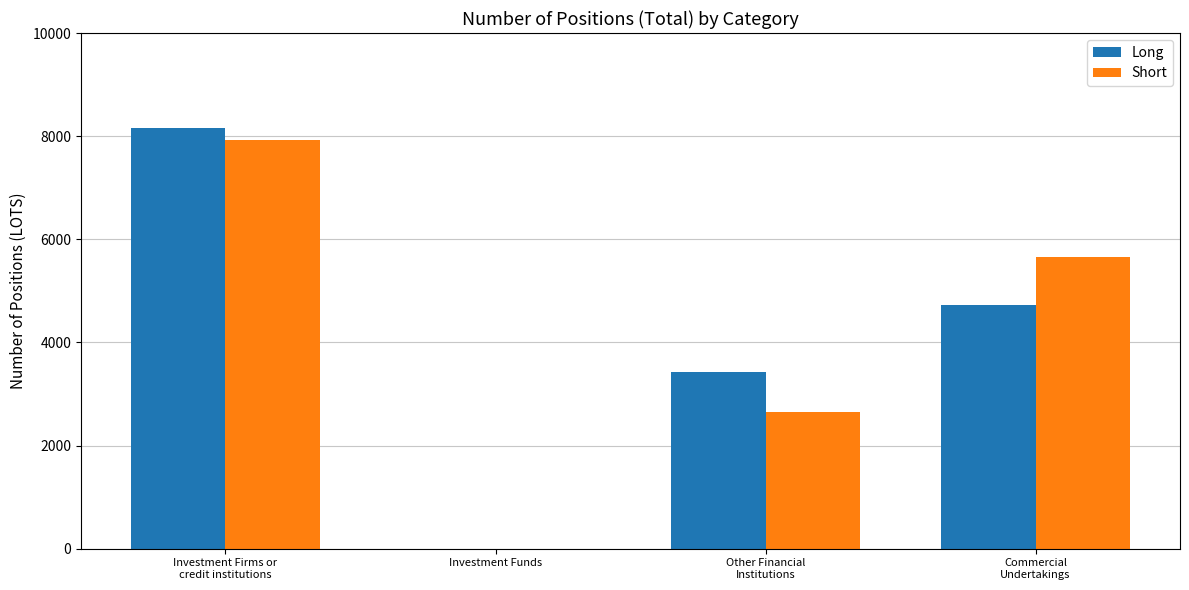

What are all the series names shown in the legend?

Long, Short